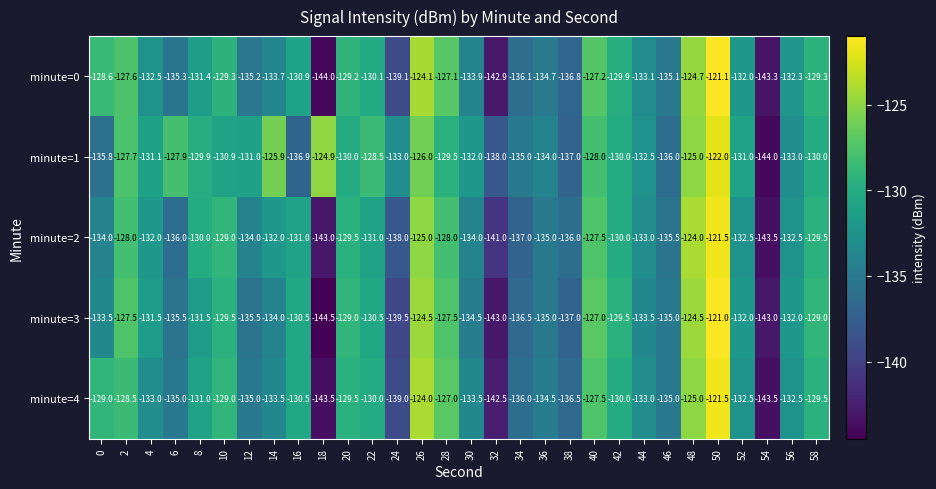

What is the difference between the highest and lowest values at 2?

1.0